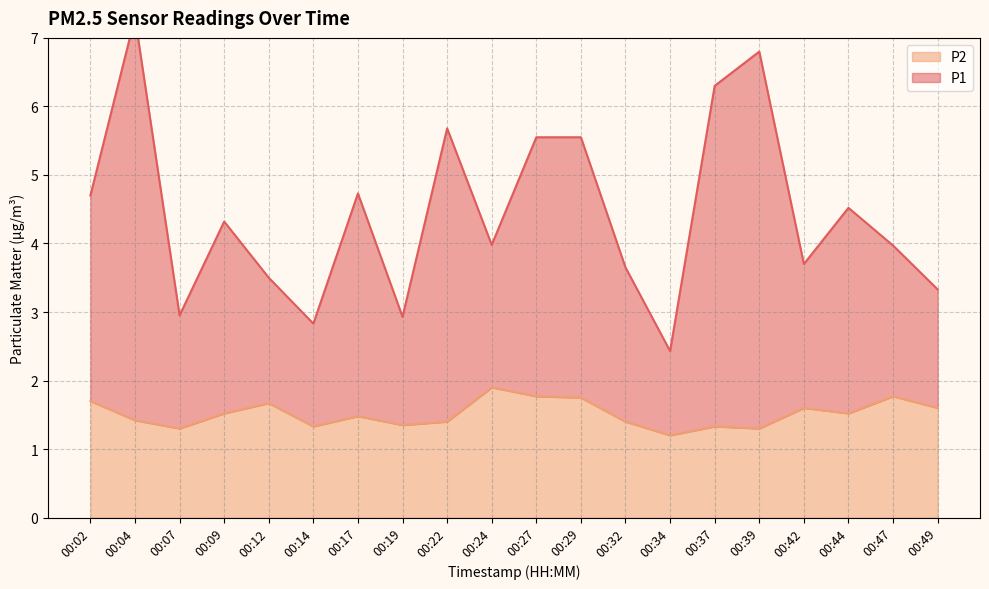

Which series changed the most between 00:04 and 00:14?

P1